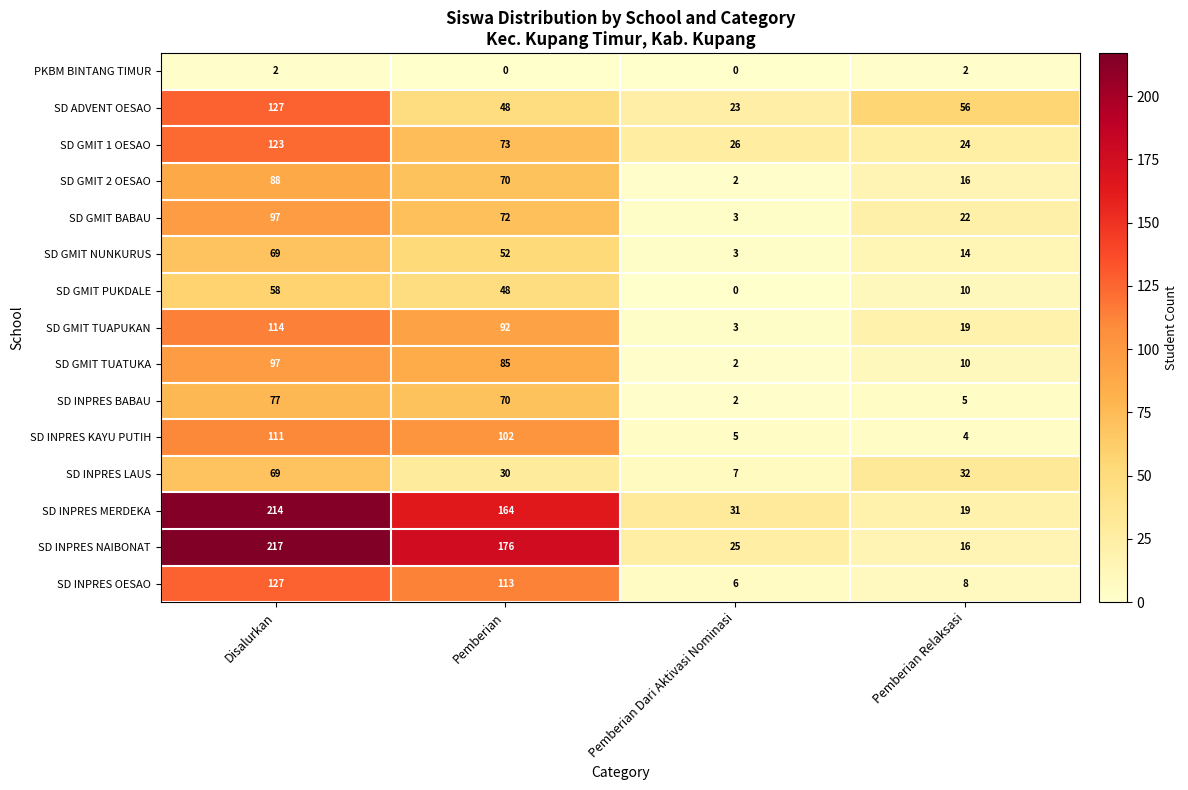

Which label corresponds to the largest value in the chart?

Disalurkan